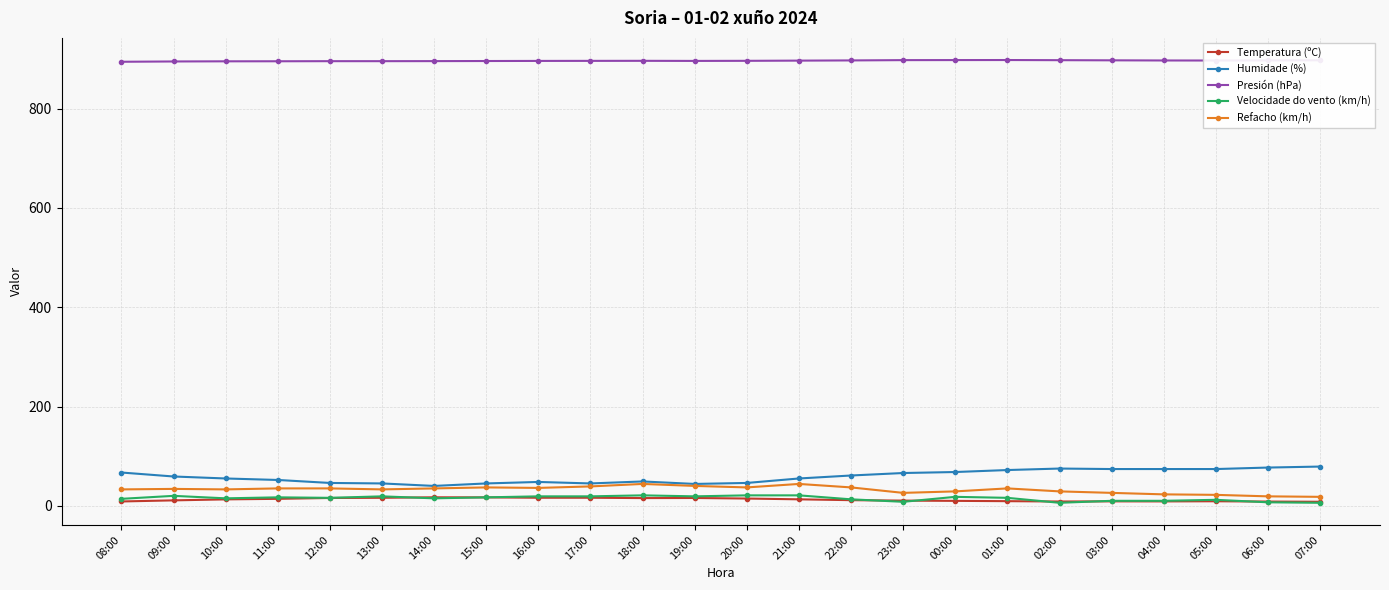

True or false: Refacho (km/h) has more than 1 points higher than both neighbors.

True